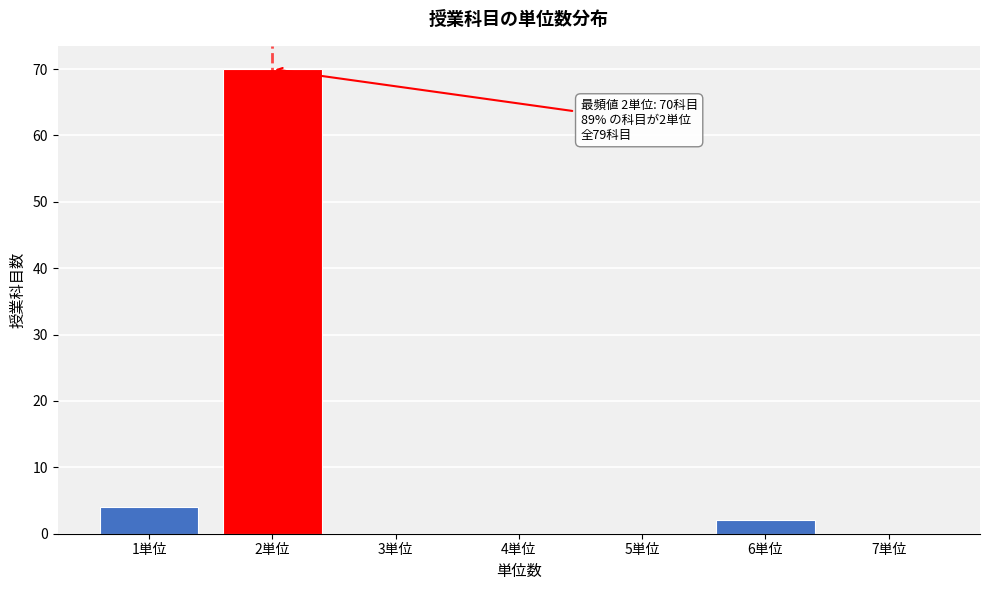

Which range on the x-axis has the tallest bar?

1.5 to 2.5